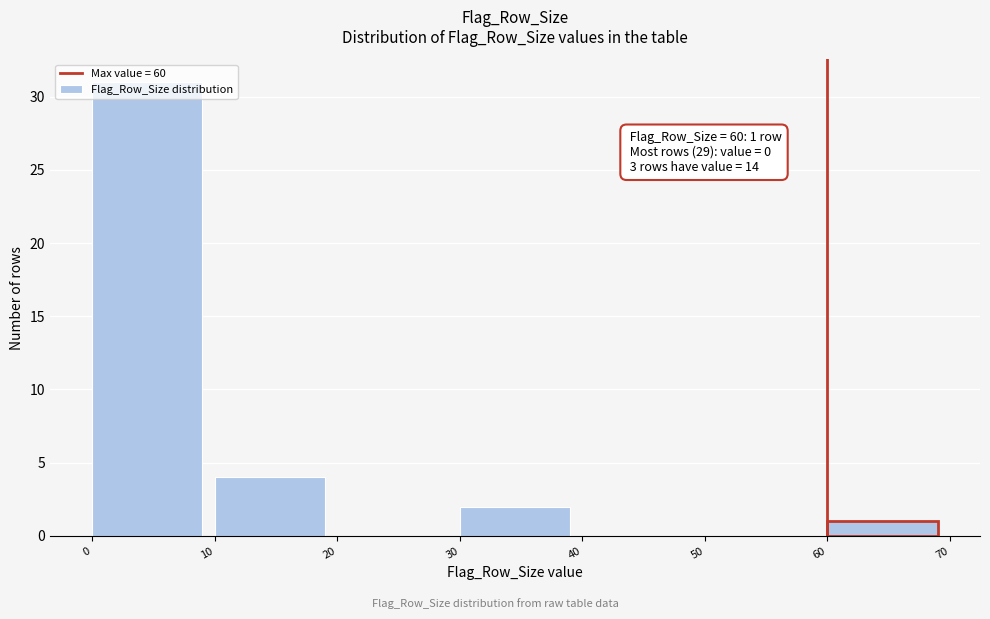

Over which range of the x-axis is the bar tallest?

0 to 10